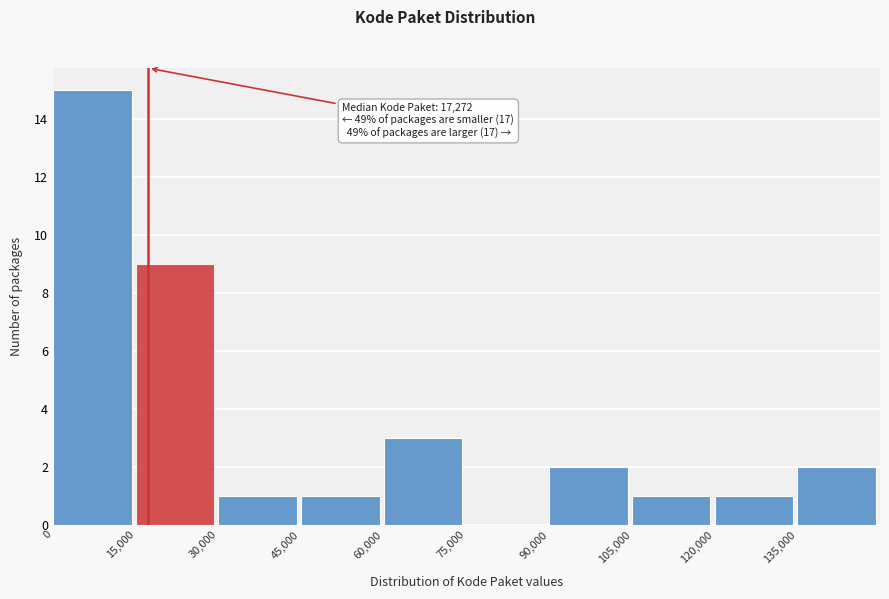

Over which range of the x-axis is the bar tallest?

0 to 15000